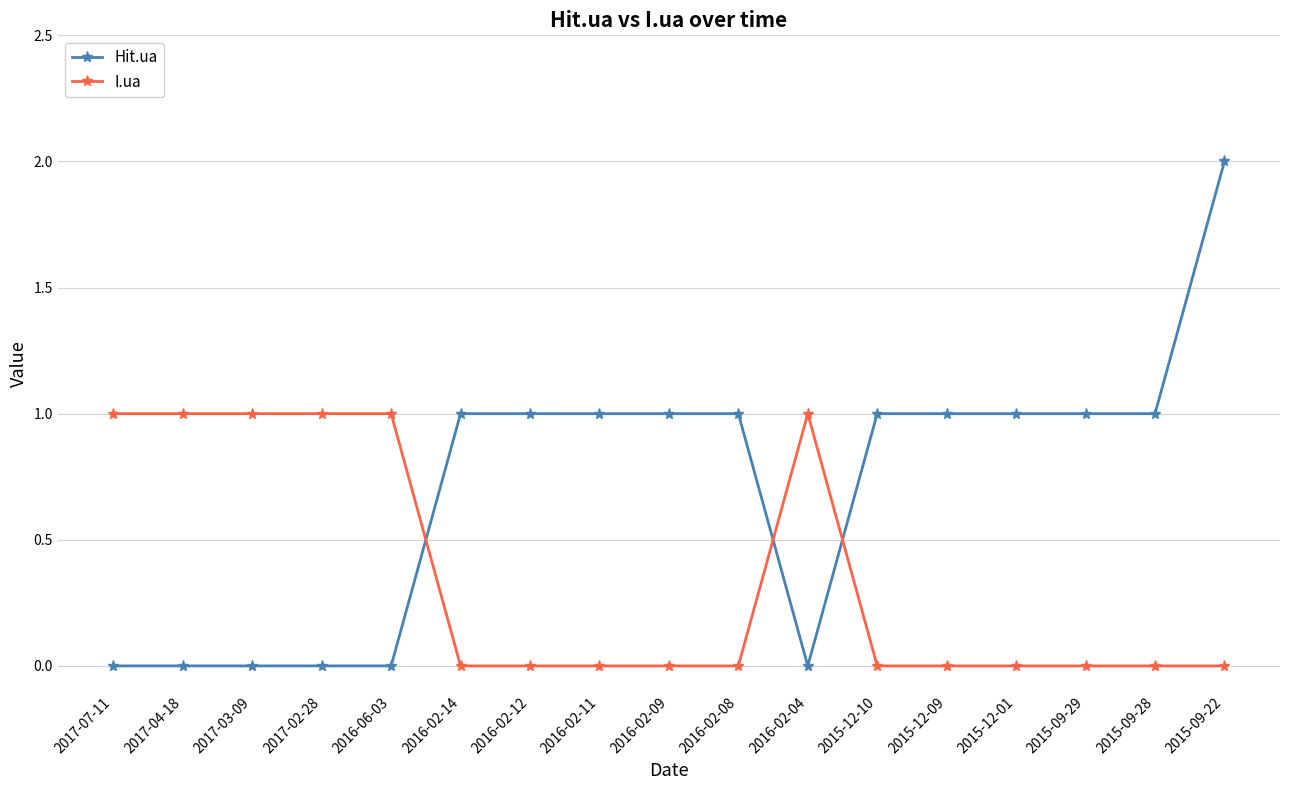

What is the greatest value displayed?

2